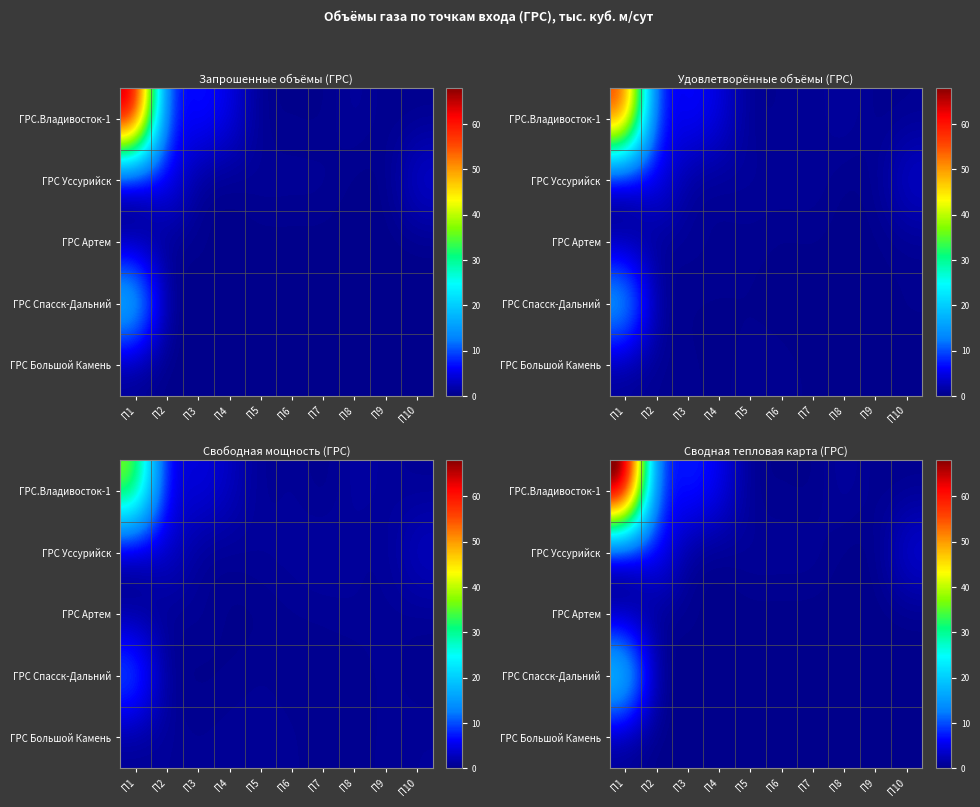

True or false: ГРС Артем has a value of -0.3 at П8.

False